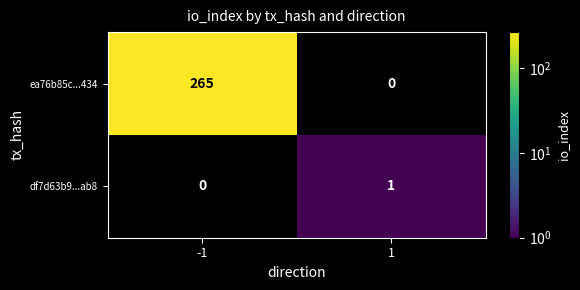

What is the difference between the ea76b85c...434 values at -1 and 1?

265